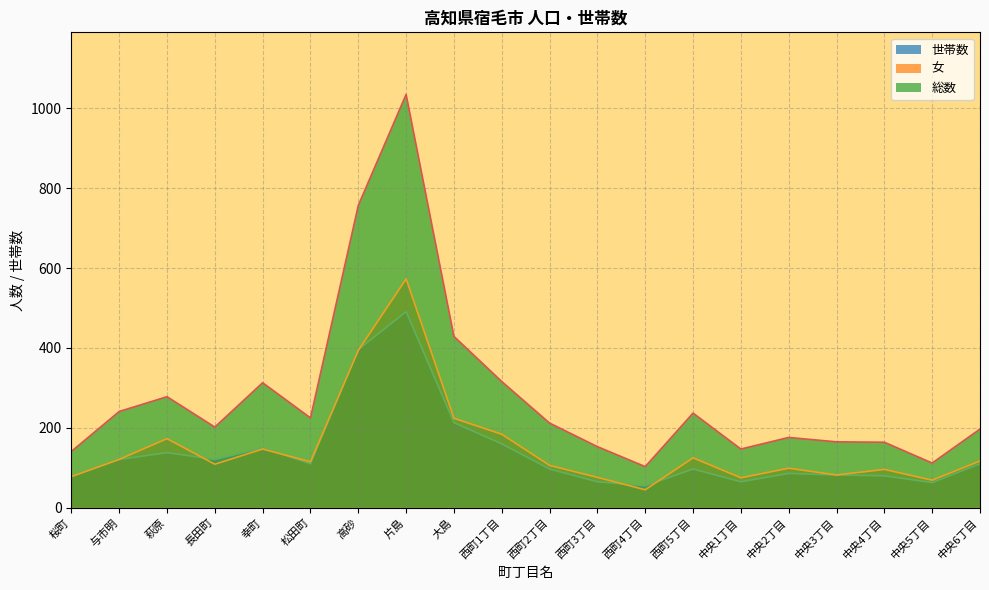

Where does the 女 series first go above 115?

与市明